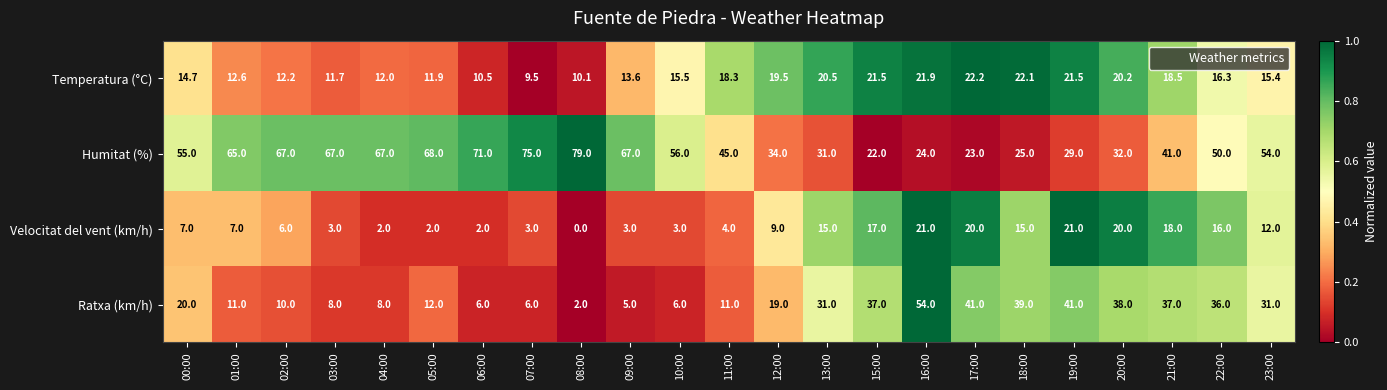

What is the difference between the Velocitat del vent (km/h) values at 07:00 and 23:00?

9.0